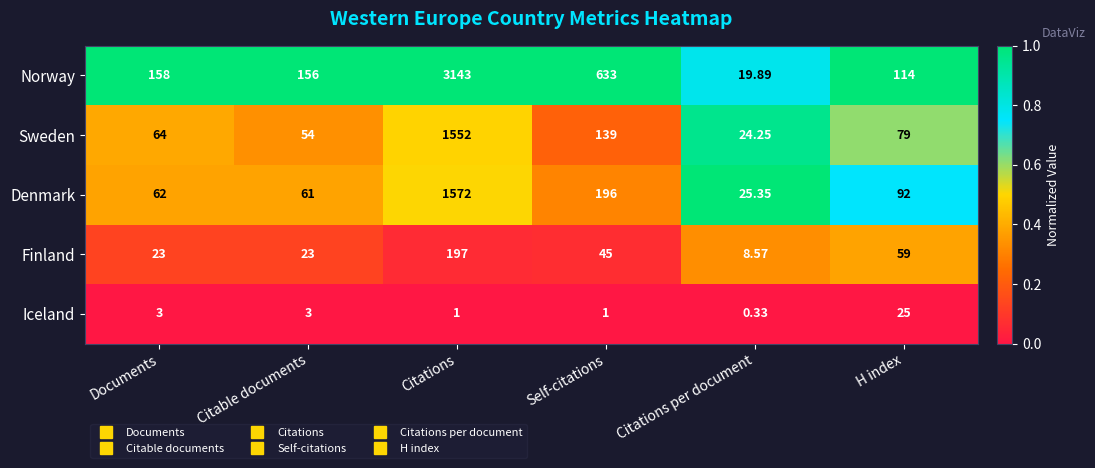

Which category has the lowest value across all series?

Citations per document